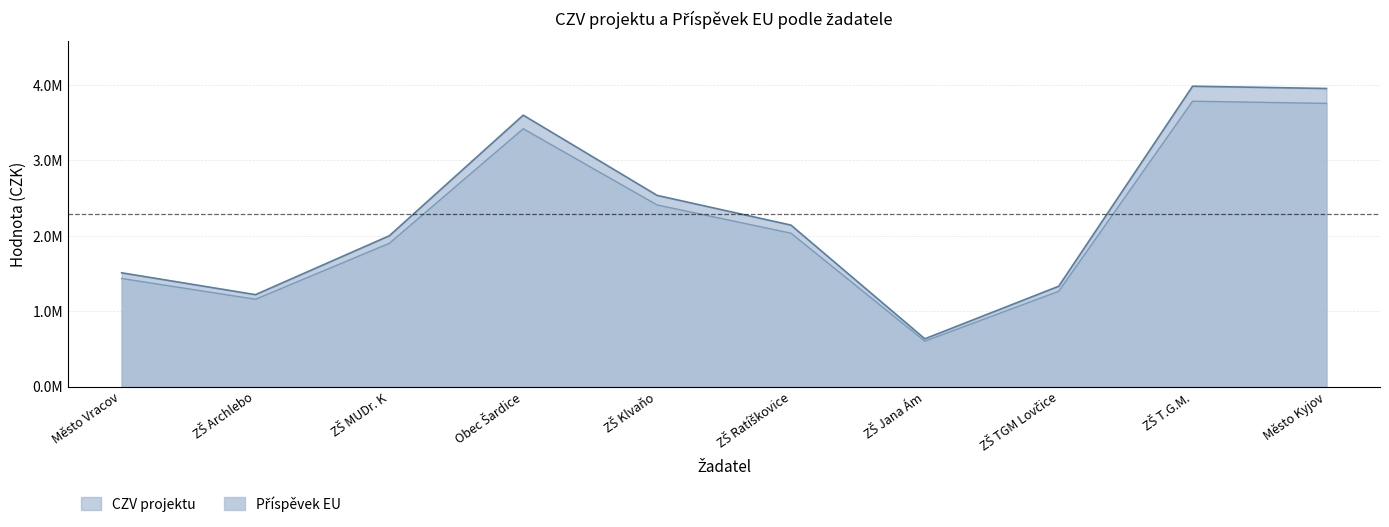

What is the difference between the highest and lowest values at ZŠ Klvaňo?

126788.7